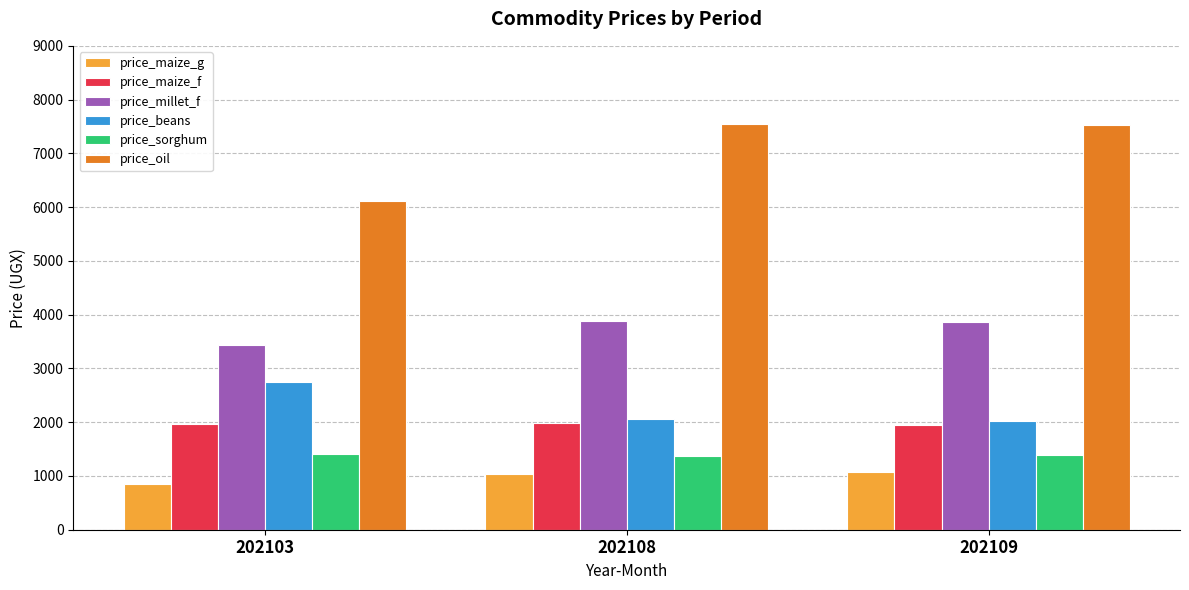

What is the maximum value shown in the chart?

7546.1